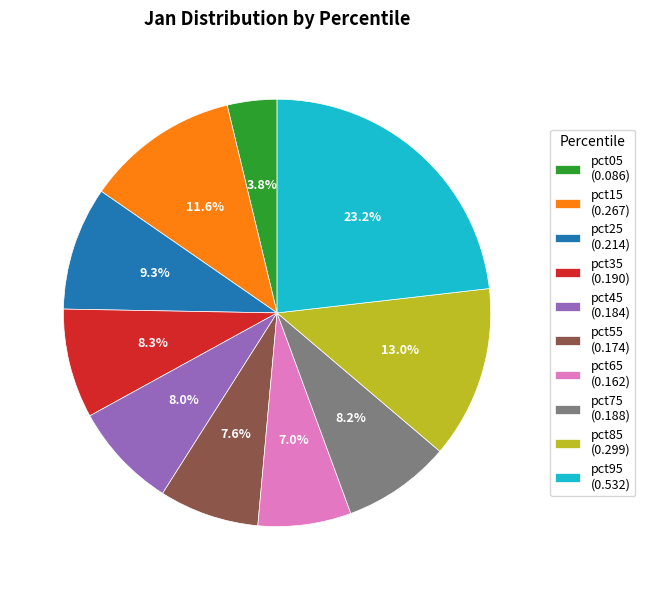

How much of the chart is everything except pct85?

87.0%